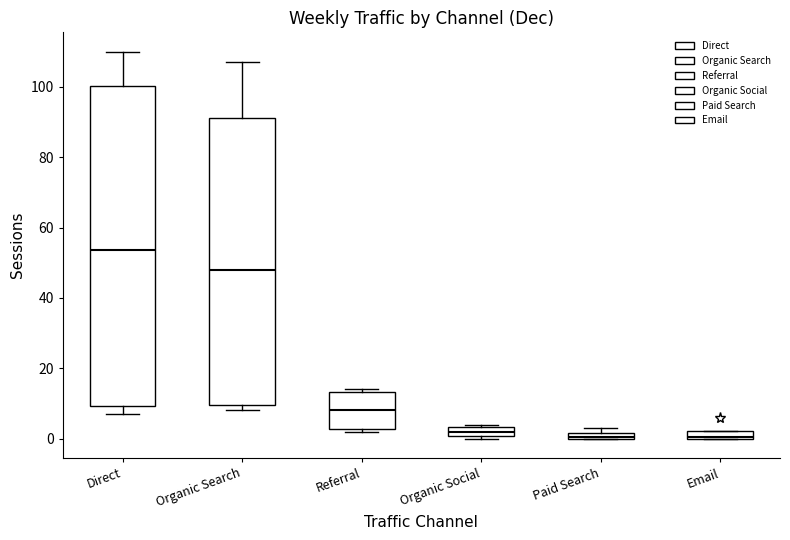

Where does the median line of the box for Referral sit on the y-axis? The values are not printed on the chart, so give them approximately, as read against the axis.

8